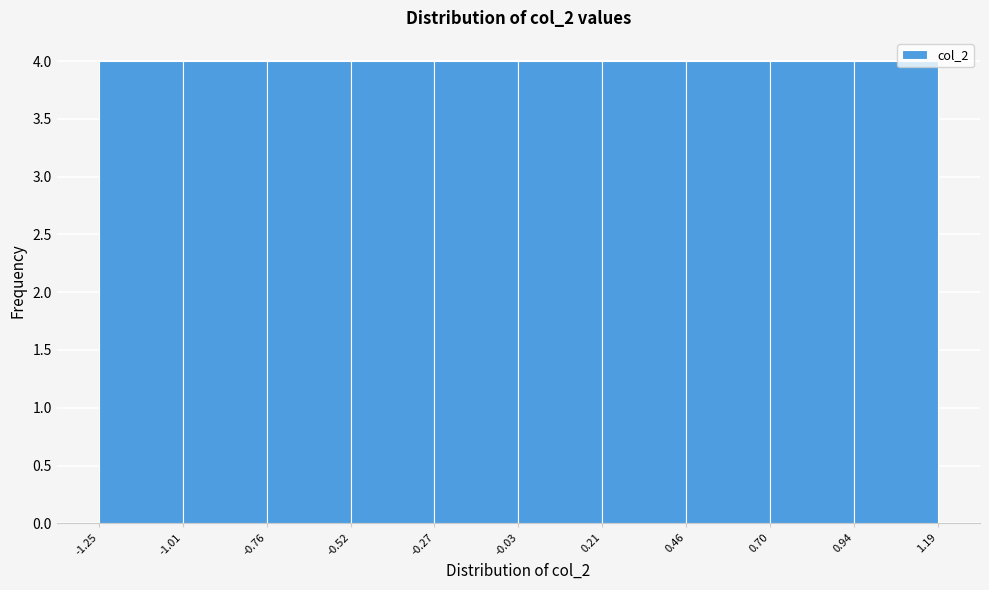

Reading left to right, transcribe this chart: for each bar, give the range it covers on the x-axis and its height. The values are not printed on the chart, so give them approximately, as read against the axis.

-1.25 to -1.01: 4
-1.01 to -0.76: 4
-0.76 to -0.52: 4
-0.52 to -0.27: 4
-0.27 to -0.03: 4
-0.03 to 0.21: 4
0.21 to 0.46: 4
0.46 to 0.70: 4
0.70 to 0.94: 4
0.94 to 1.19: 4